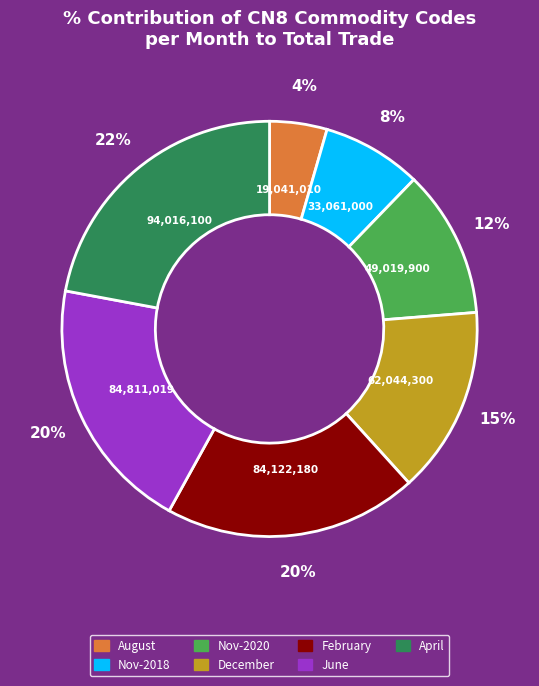

Which has a higher value, December or June?

June